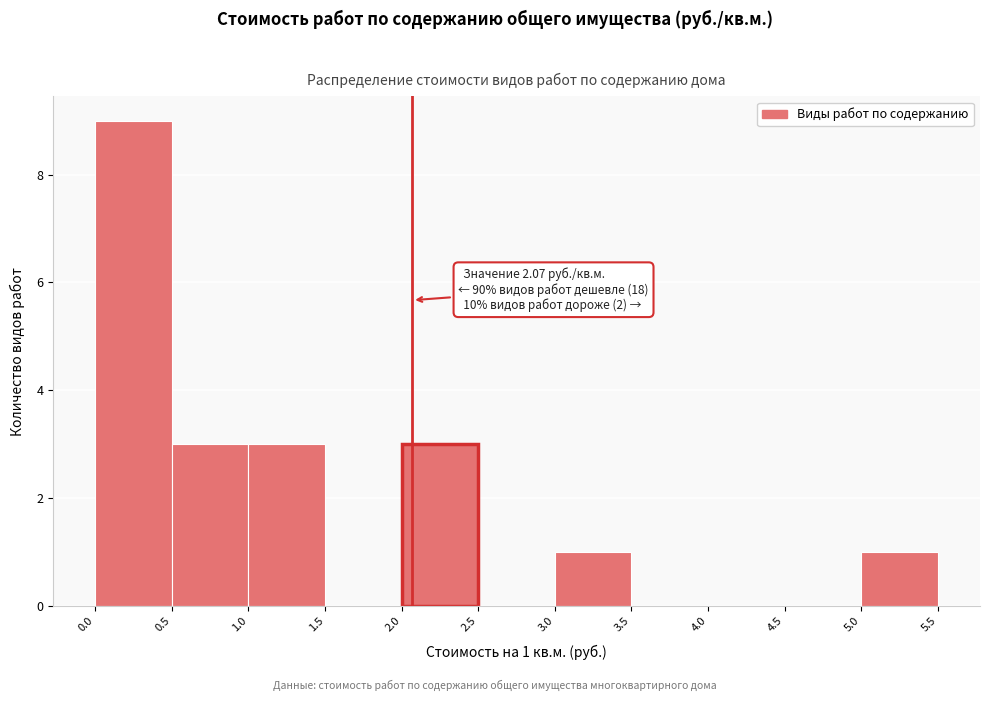

Which range on the x-axis has the tallest bar?

0.0 to 0.5